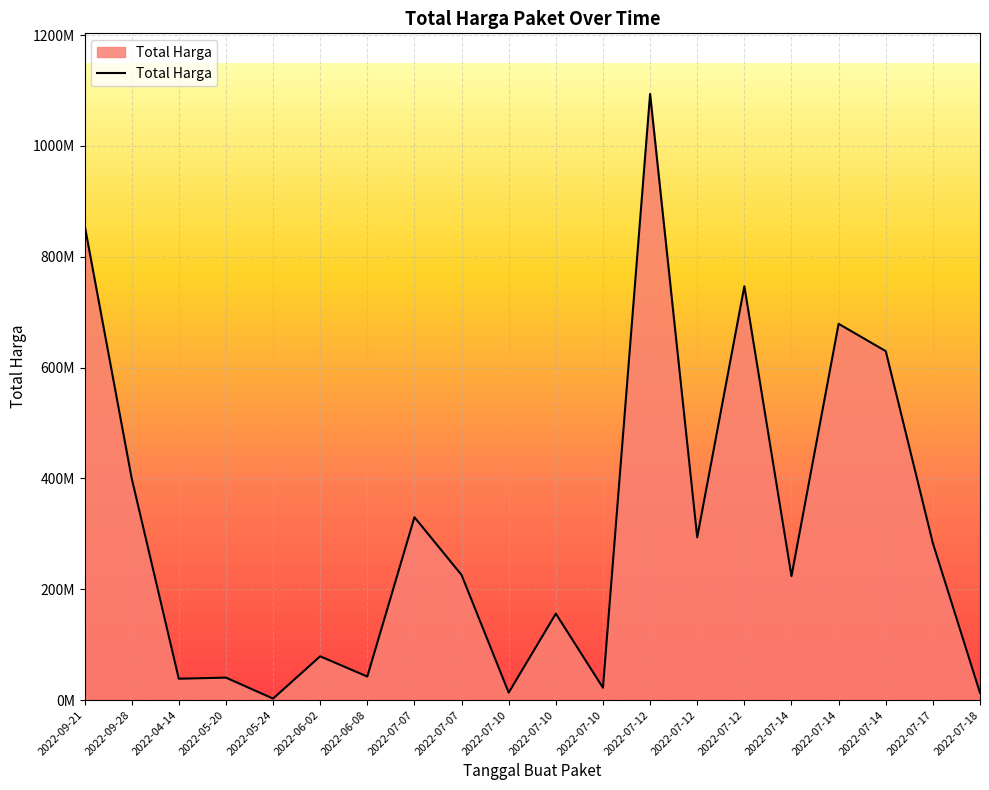

The chart shows a value of 138802608 at 2022-09-28. True or false?

False